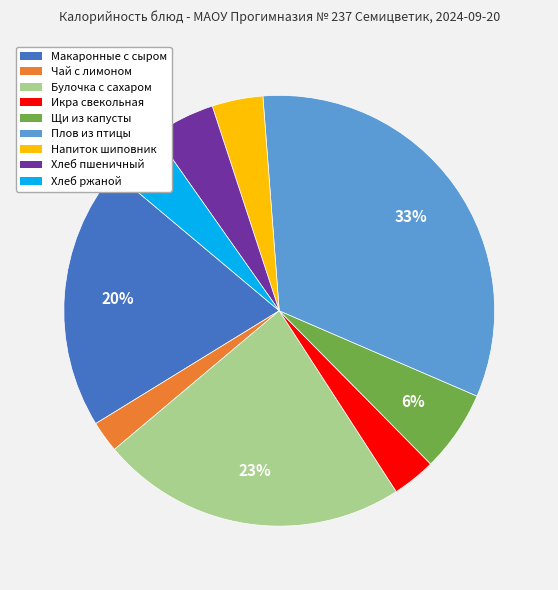

Is there any slice that represents more than half of the pie?

No